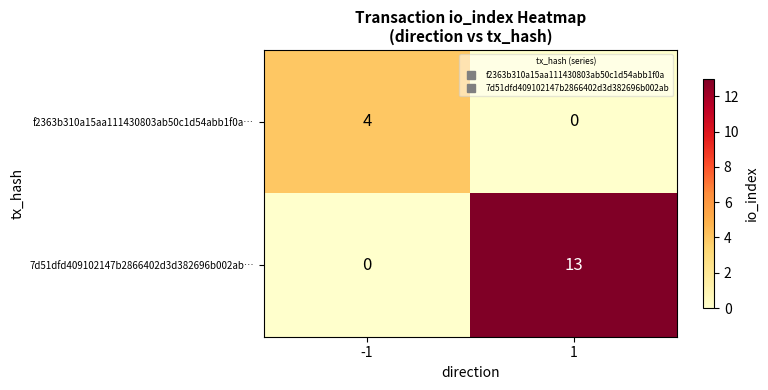

True or false: f2363b310a15aa111430803ab50c1d54abb1f0a… has a value of 2 at 1.

False